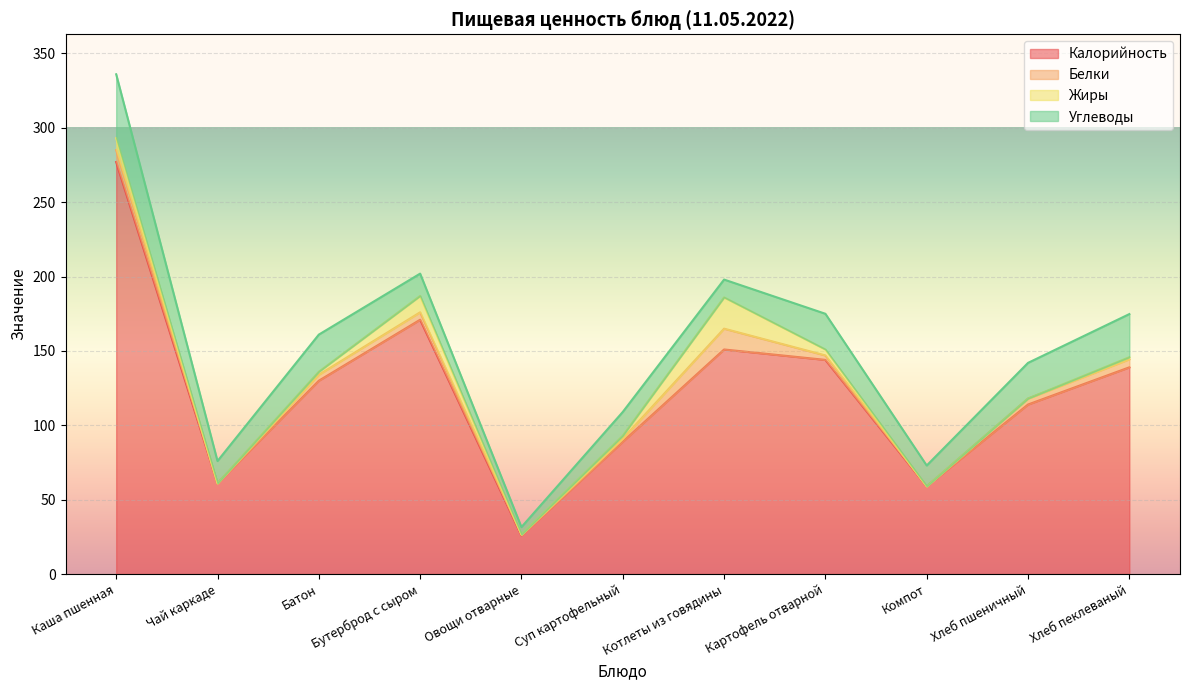

What is the total value across all series at Каша пшенная?

336.0